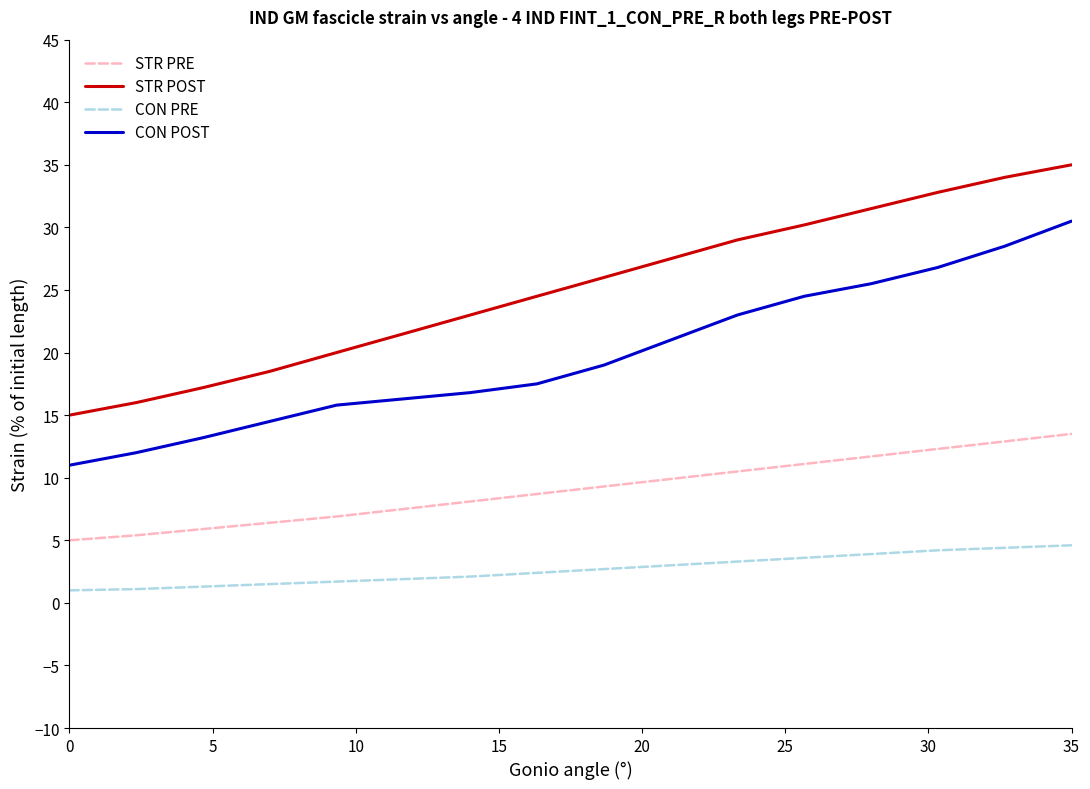

Rank the series by their maximum value, from lowest to highest.

CON PRE, STR PRE, CON POST, STR POST